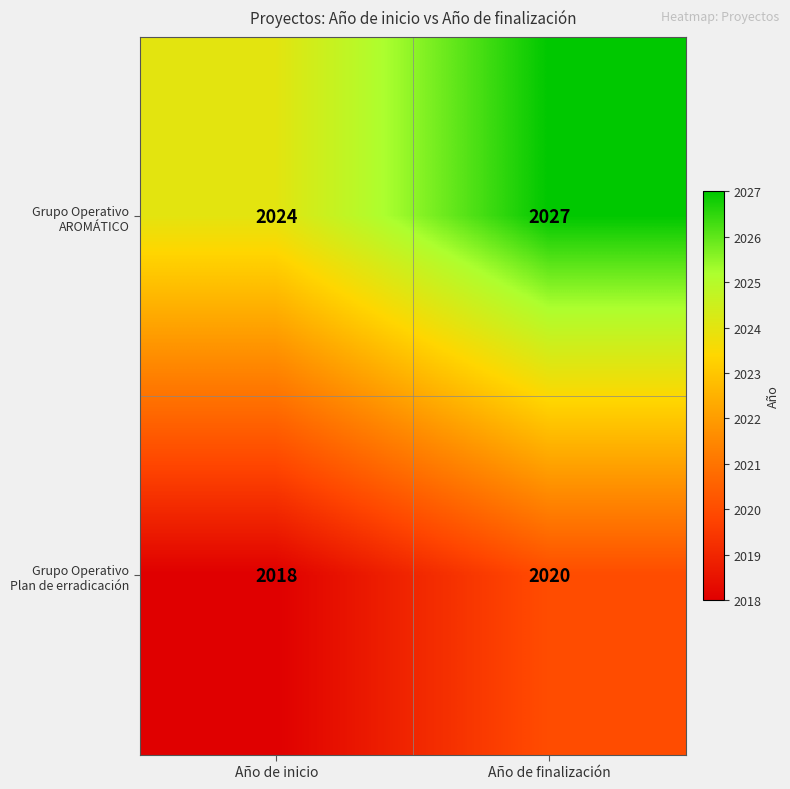

At which category is the sum across all series the highest?

Año de finalización